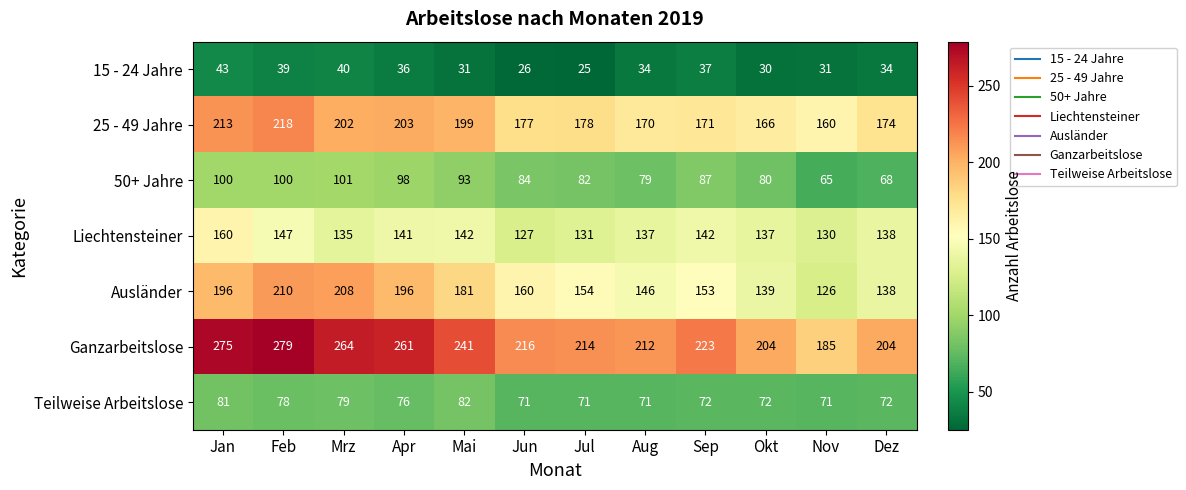

Which label corresponds to the largest value in the chart?

Feb